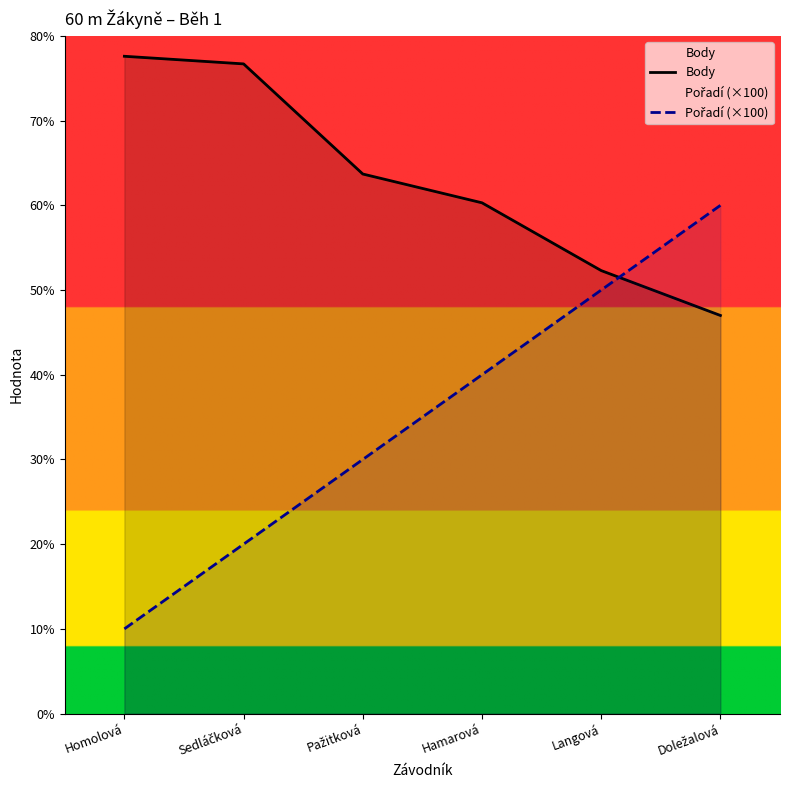

Reading left to right, extract all data points from this chart.

Body: 776	767	637	603	523	470
Pořadí (×100): 100	200	300	400	500	600